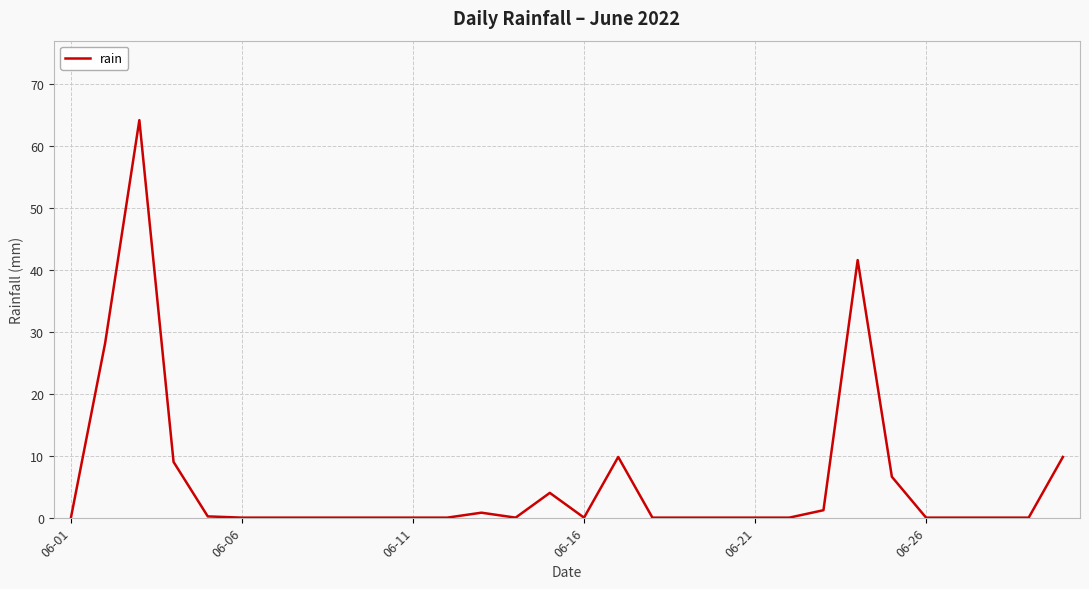

What is the average value?

5.8